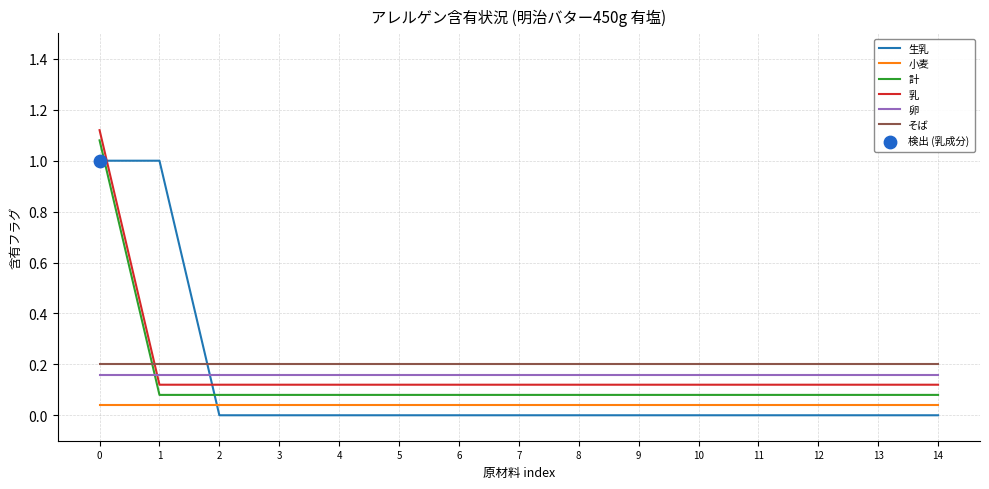

What is the total value across all series at 2?

0.6